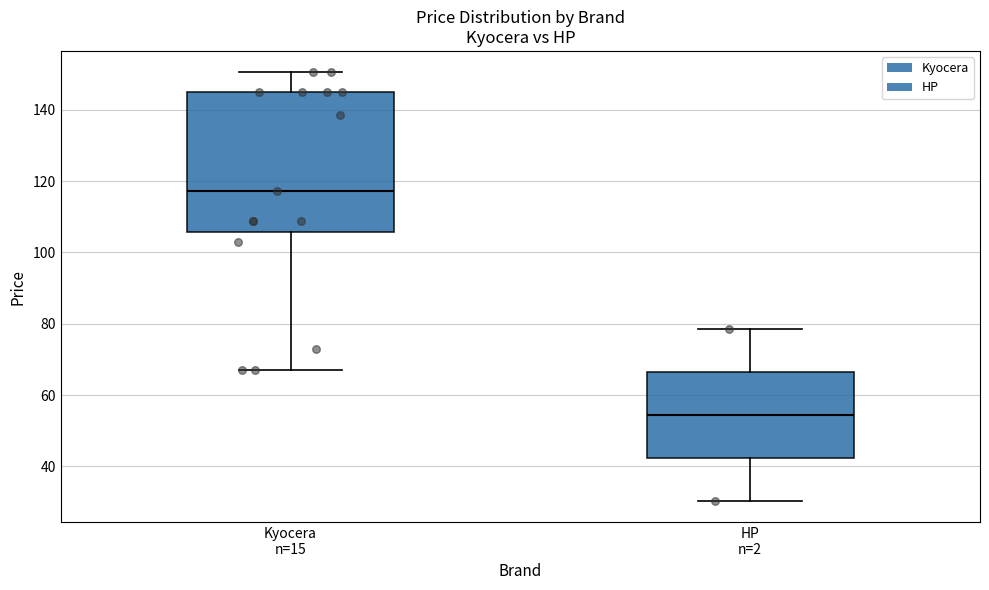

Reading left to right, transcribe this box plot: for each box, give where its median line is, the range the box spans, and where its two whiskers end, as read against the y-axis. The values are not printed on the chart, so give them approximately, as read against the axis.

Kyocera n=15: median 118, box 106 to 144, whiskers 66 to 150
HP n=2: median 54, box 42 to 66, whiskers 30 to 78